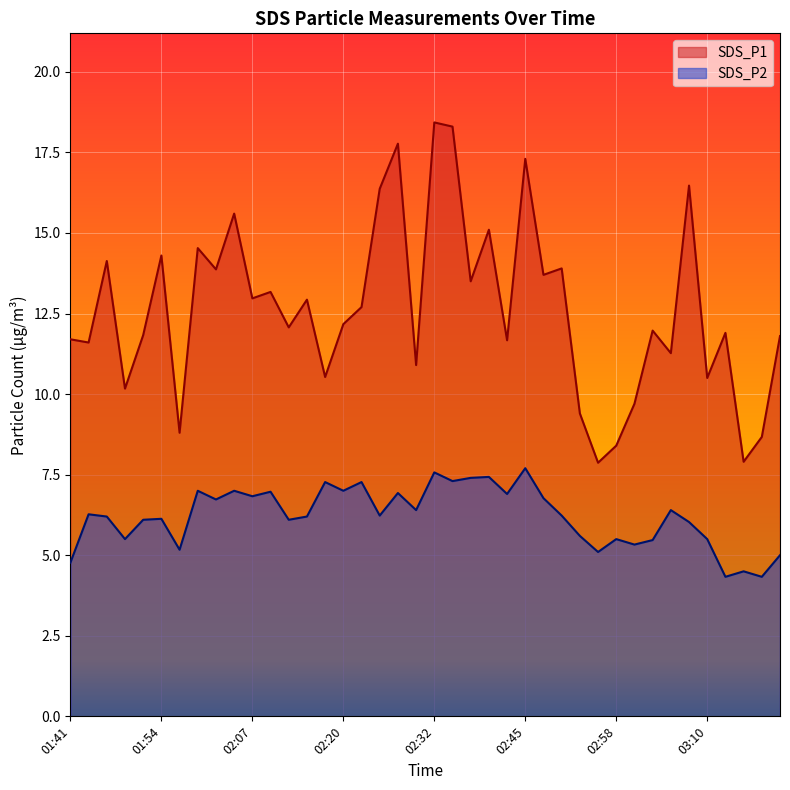

True or false: SDS_P2 has a value of 11.3 at 01:59.

False